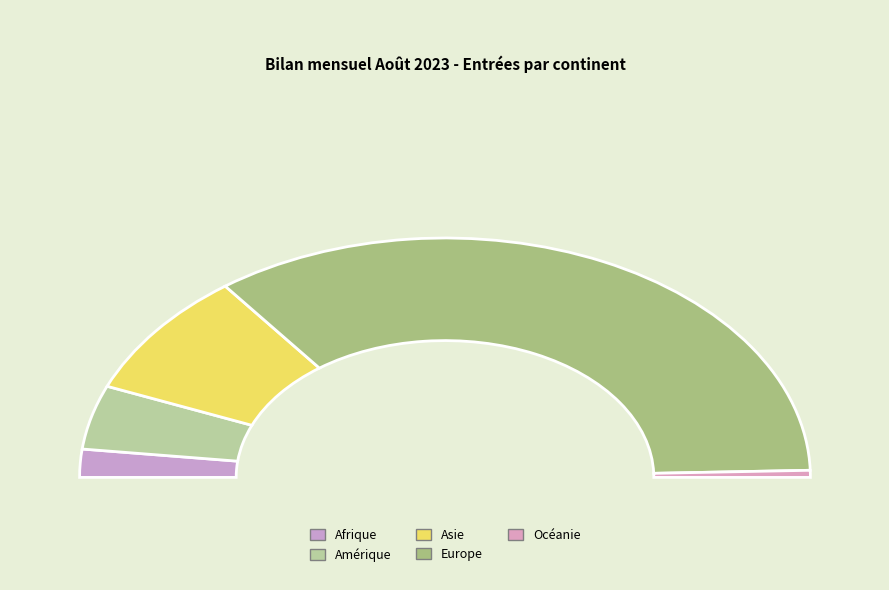

To the nearest percent, what is the difference between the Europe and Afrique slice percentages?

66%